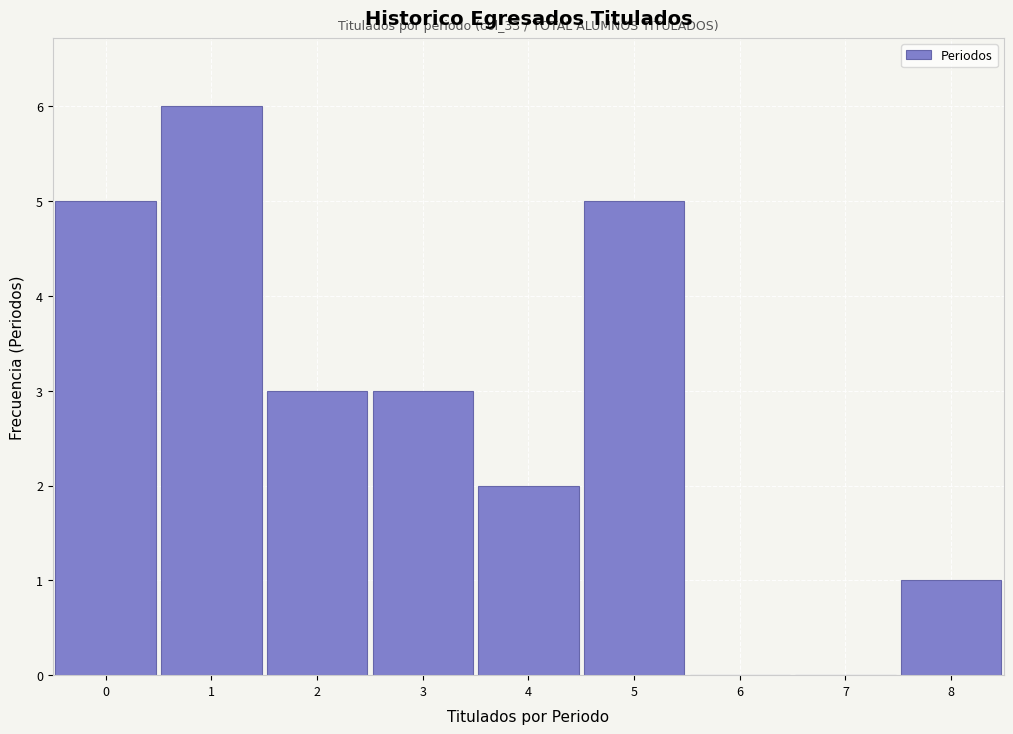

Which range on the x-axis has the tallest bar?

0.5 to 1.5